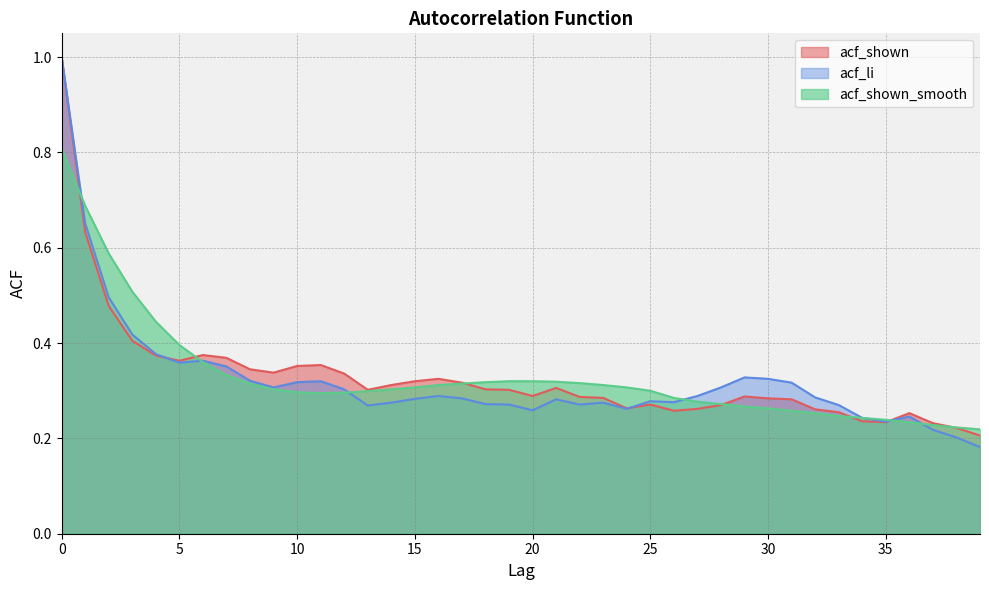

Which series ends up on top after the final intersection of acf_shown and acf_li?

acf_shown